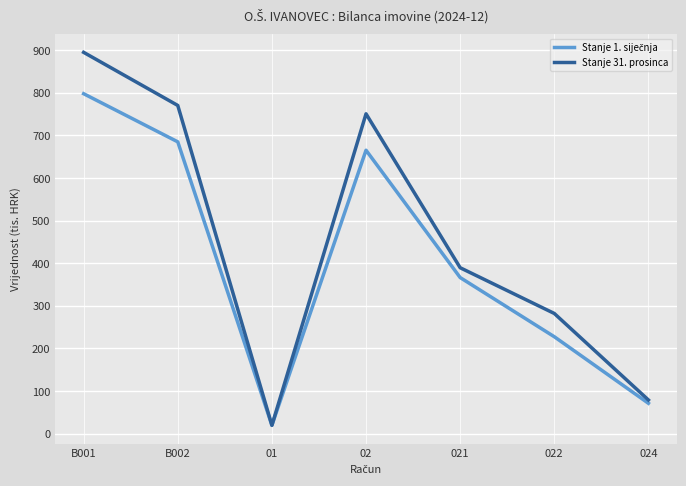

Does the chart display data point markers on the line(s)?

No